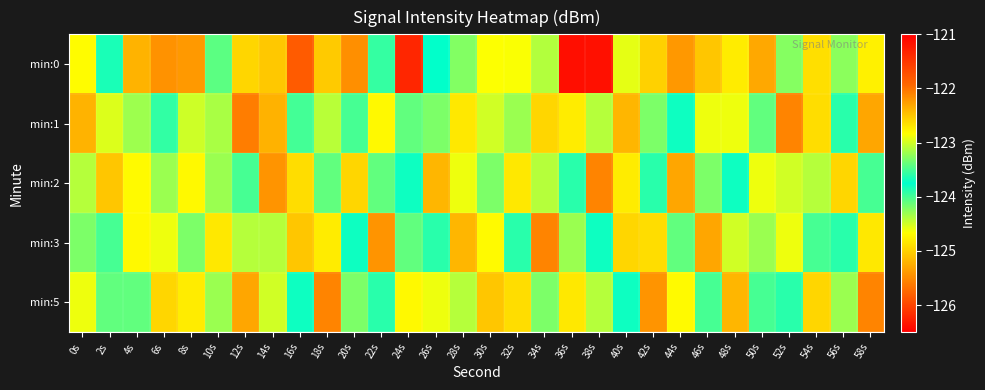

Which series has the largest total across all categories?

min:0